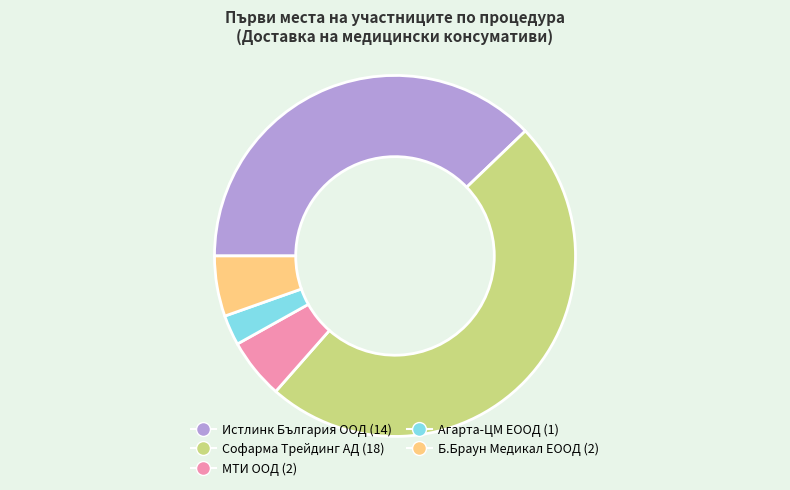

Do МТИ ООД and Софарма Трейдинг АД together represent more than half of the pie?

Yes